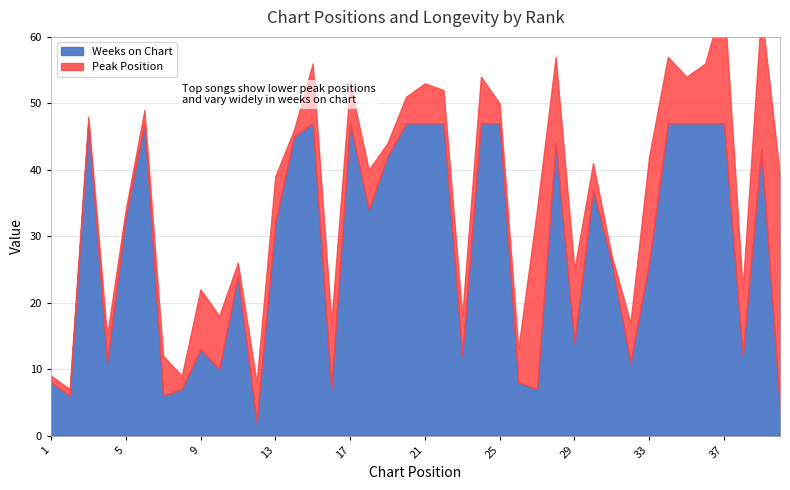

What value does the Weeks on Chart series have at 35, to the nearest 10?

50